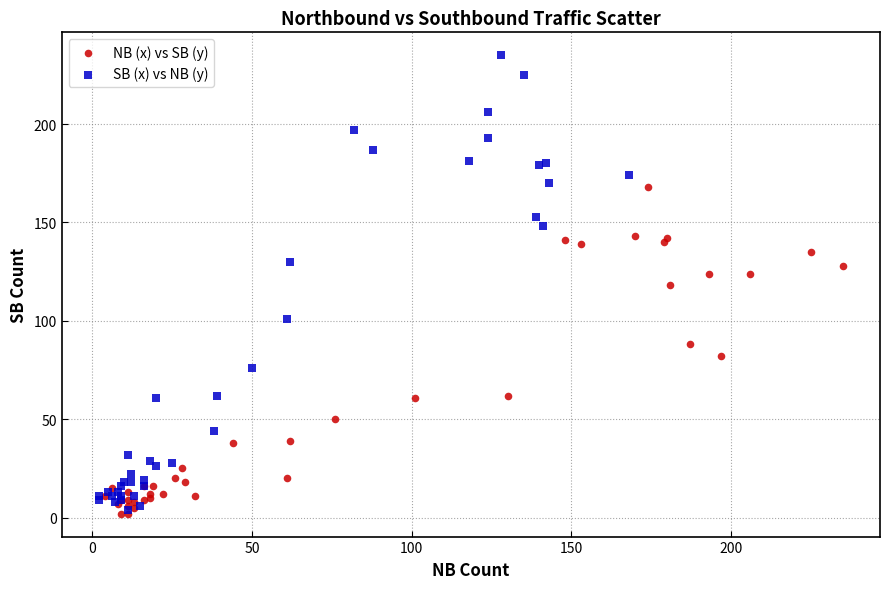

What are all the series names shown in the legend?

NB (x) vs SB (y), SB (x) vs NB (y)